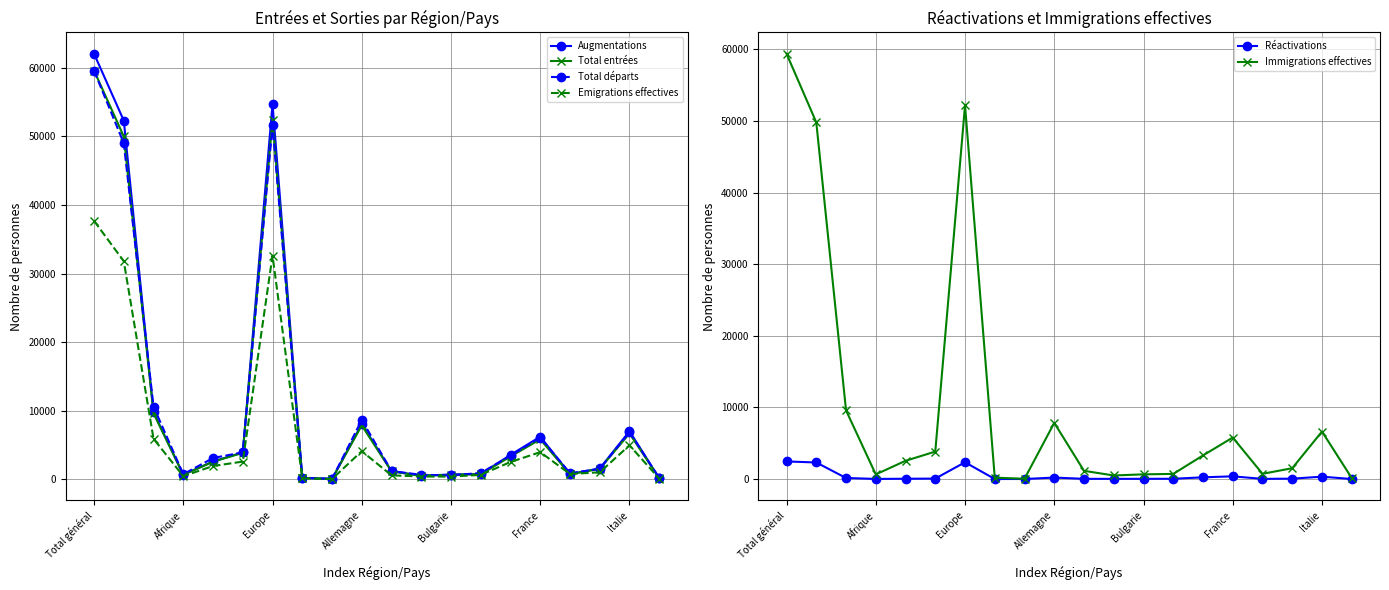

Is it true that Total départs equals 59592 at Total général?

True